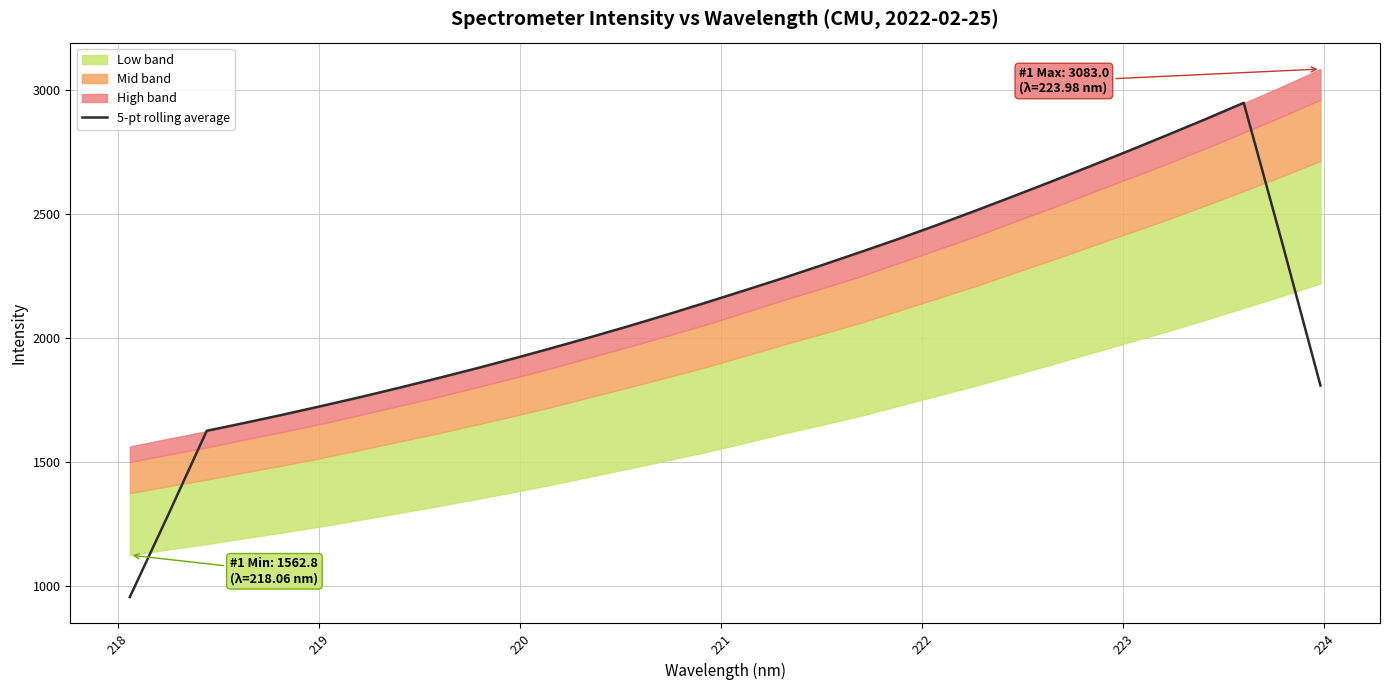

What is the smallest value displayed?

956.3